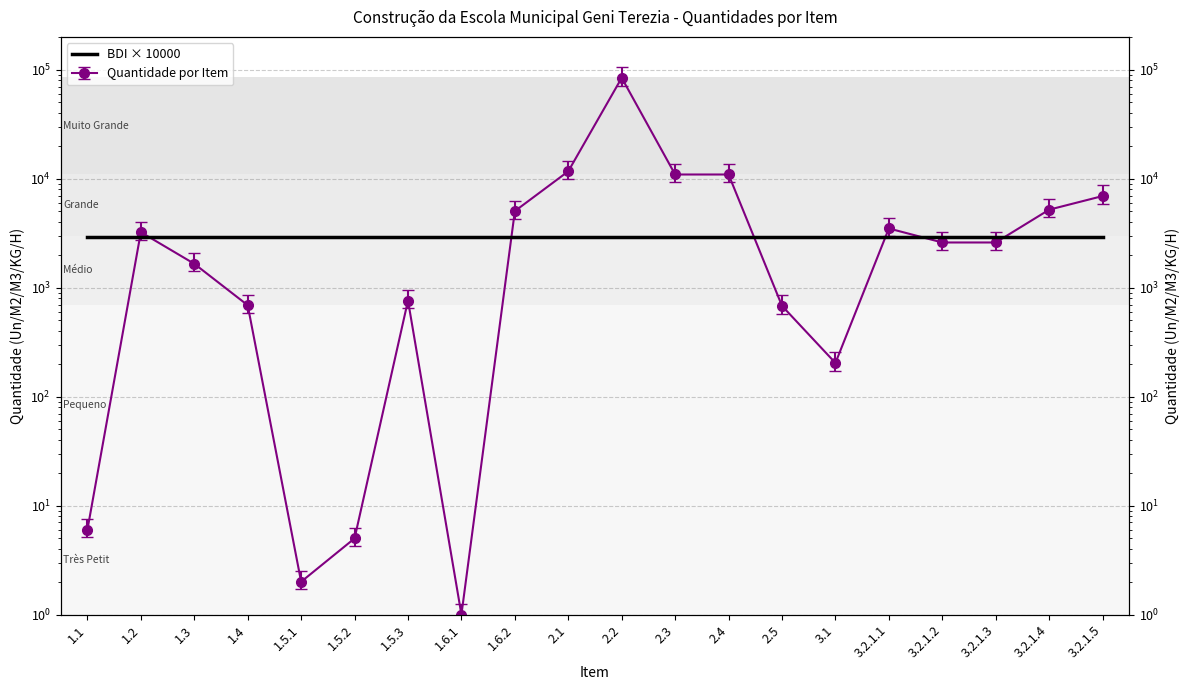

What is the minimum value shown in the chart?

1.0